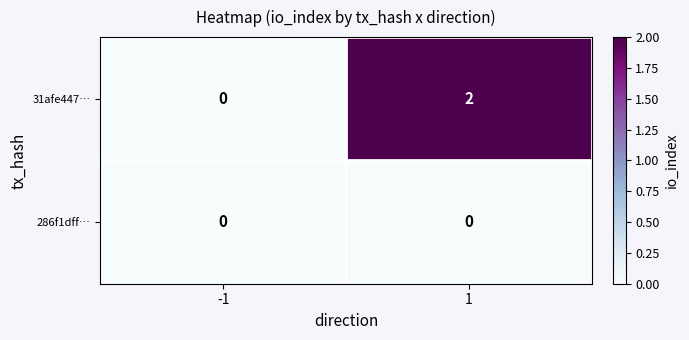

At 1, list the series in order from largest to smallest.

31afe447…, 286f1dff…